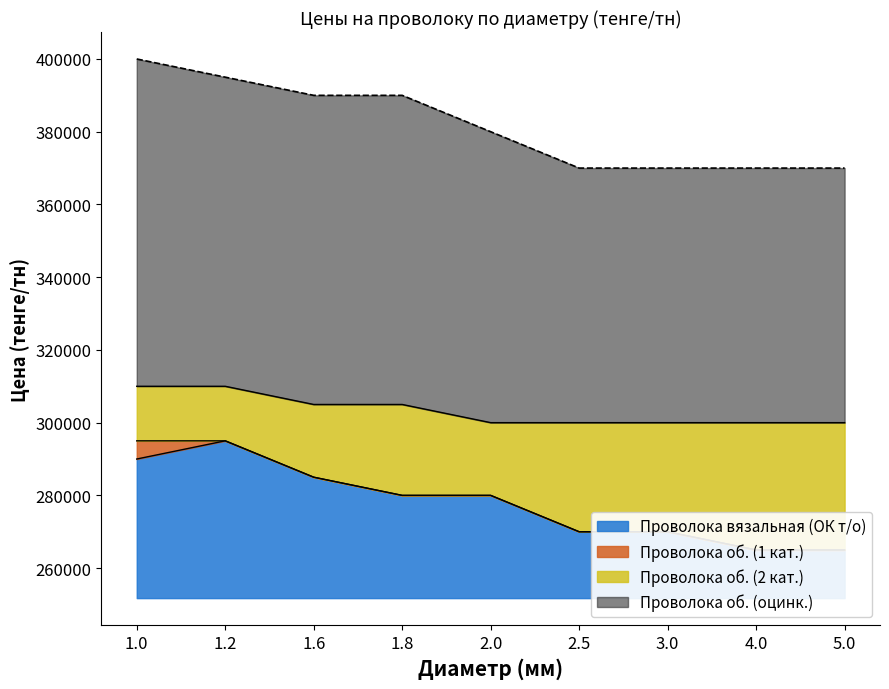

What is the sum of all Проволока вязальная (ОК т/о) values?

2500000